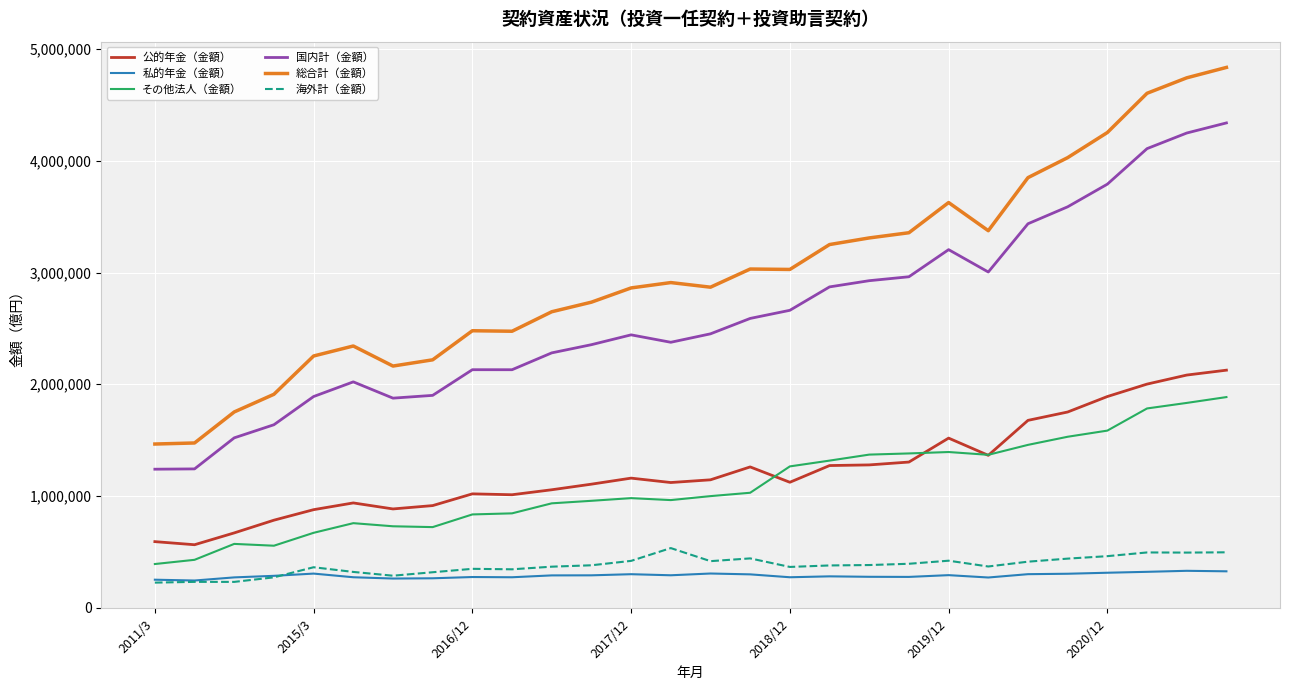

How many values in the その他法人（金額） series are below 999234?

14